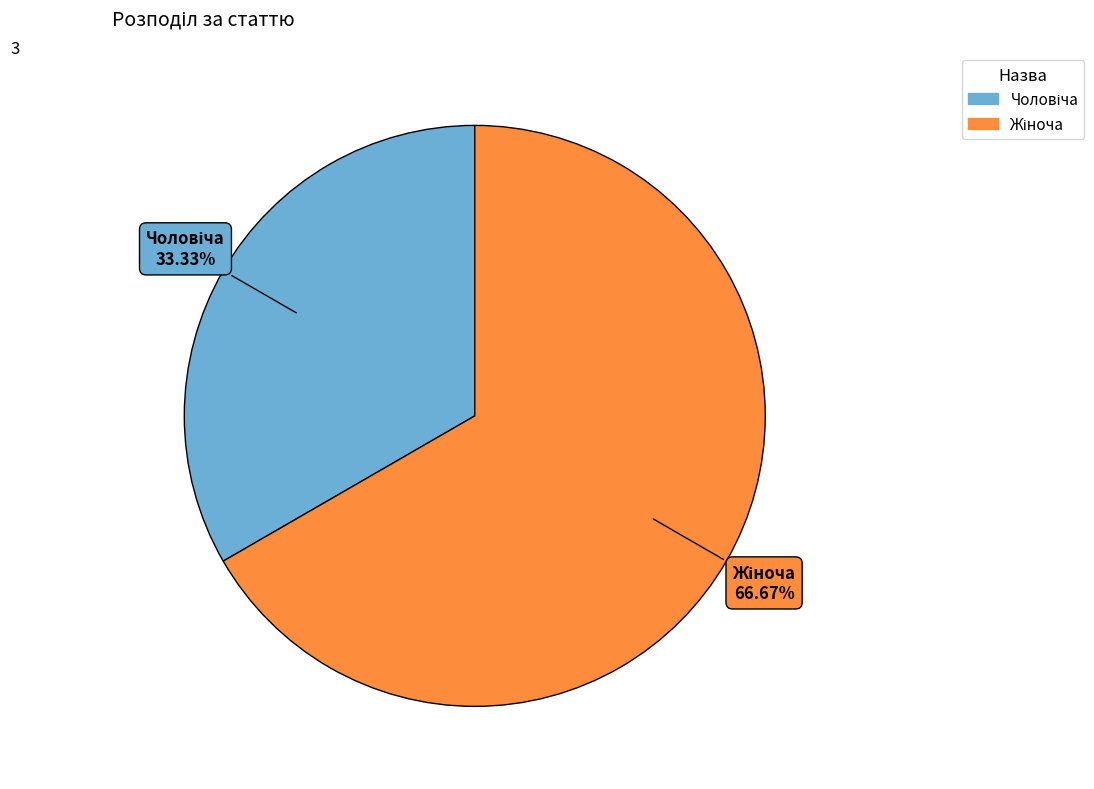

Is there any slice that represents more than half of the pie?

Yes